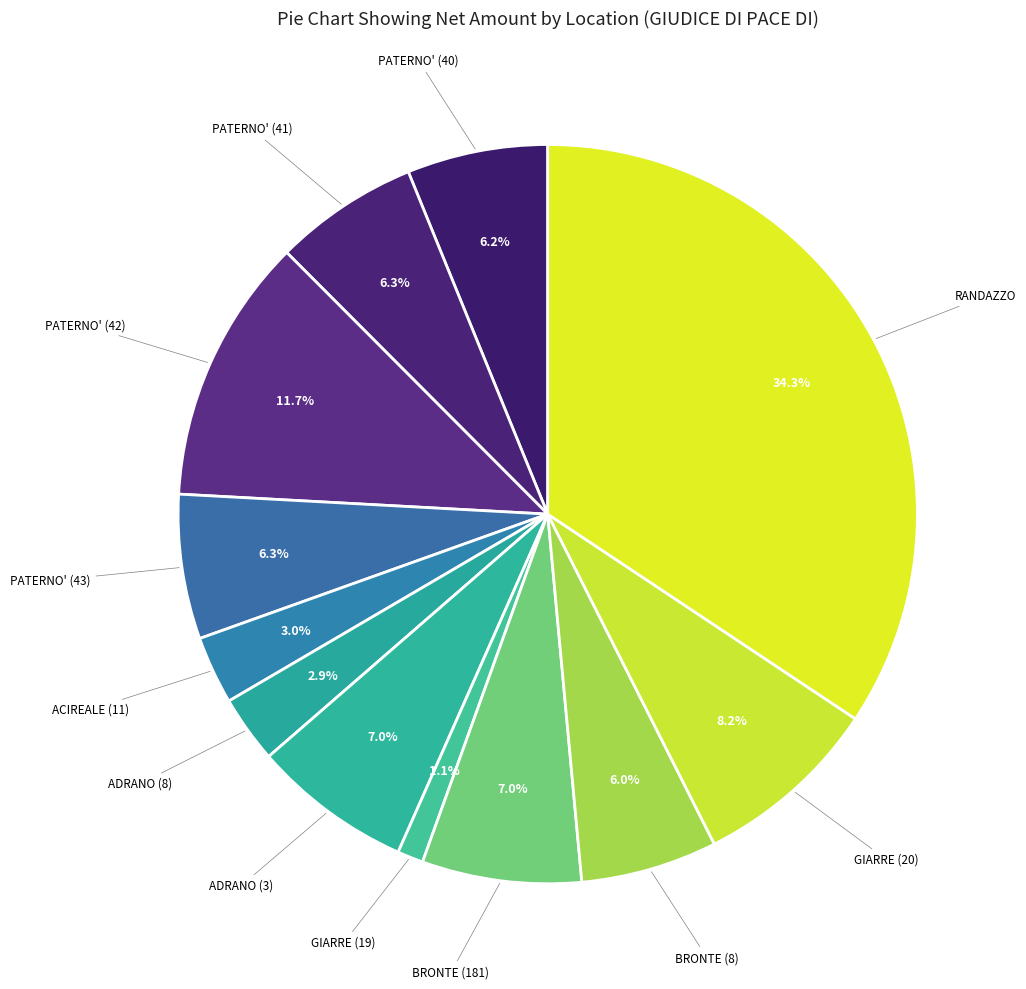

Count the number of slices in the pie.

12